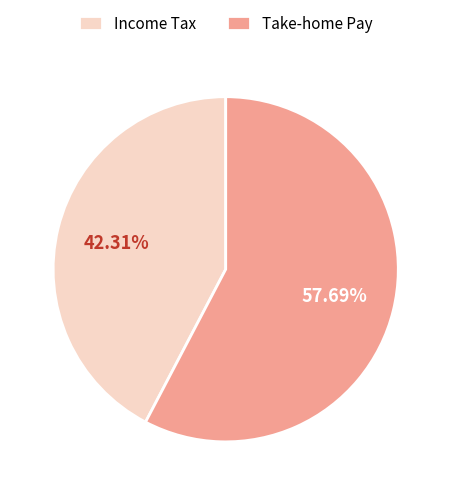

Is there any slice that represents more than half of the pie?

Yes